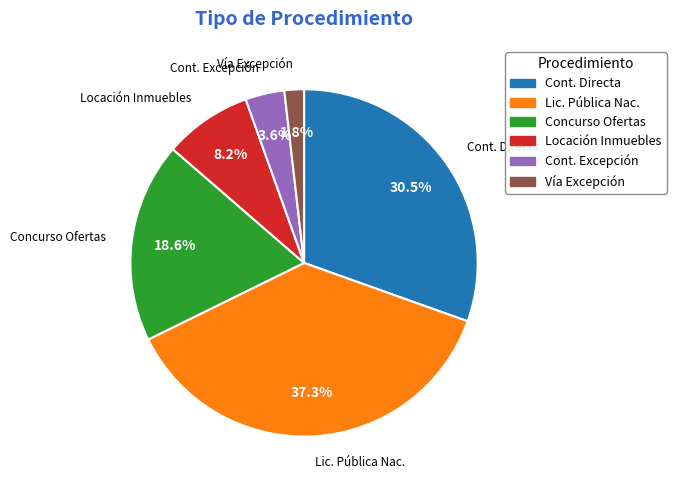

Is there a majority slice in this chart?

No